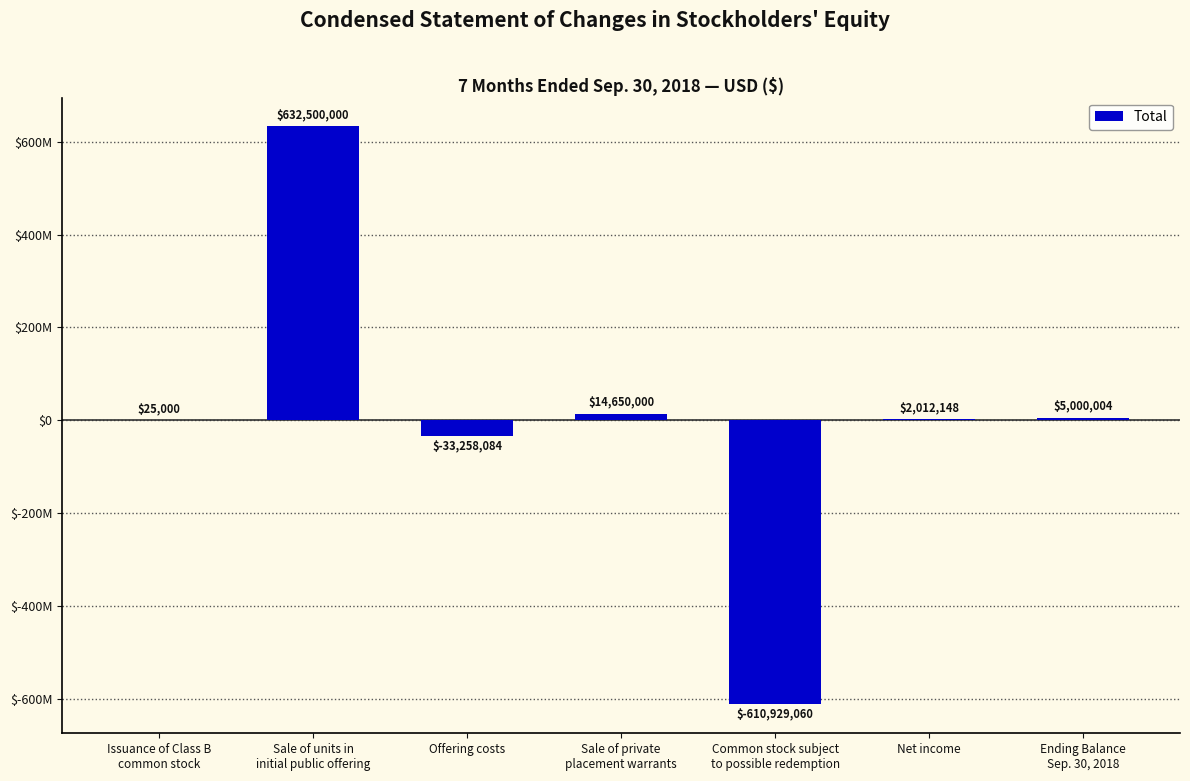

List the labels in order of value, largest first.

Sale of units in
initial public offering, Sale of private
placement warrants, Ending Balance
Sep. 30, 2018, Net income, Issuance of Class B
common stock, Offering costs, Common stock subject
to possible redemption